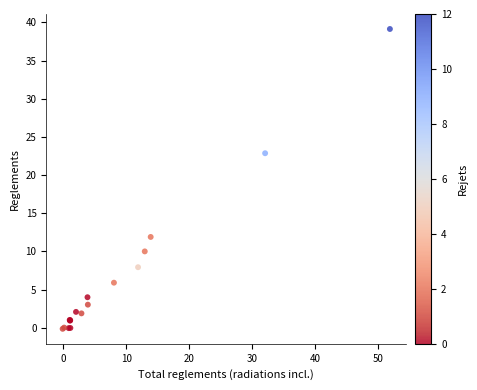

What Y value in the scatter plot is closest to 19?

22.9